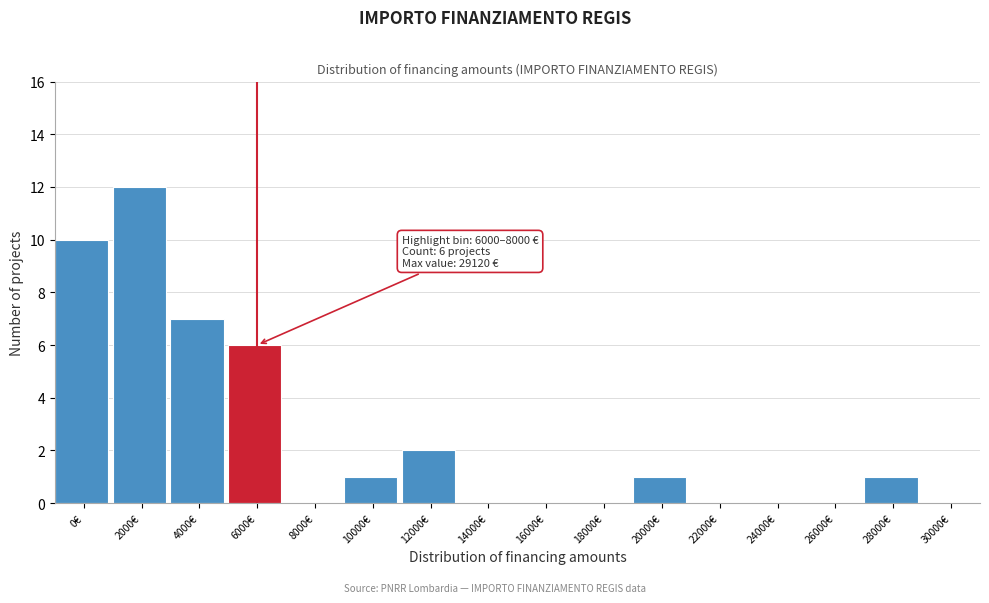

Reading right to left, list all the values displayed in this chart.

30000€=0	28000€=1	26000€=0	24000€=0	22000€=0	20000€=1	18000€=0	16000€=0	14000€=0	12000€=2	10000€=1	8000€=0	6000€=6	4000€=7	2000€=12	0€=10